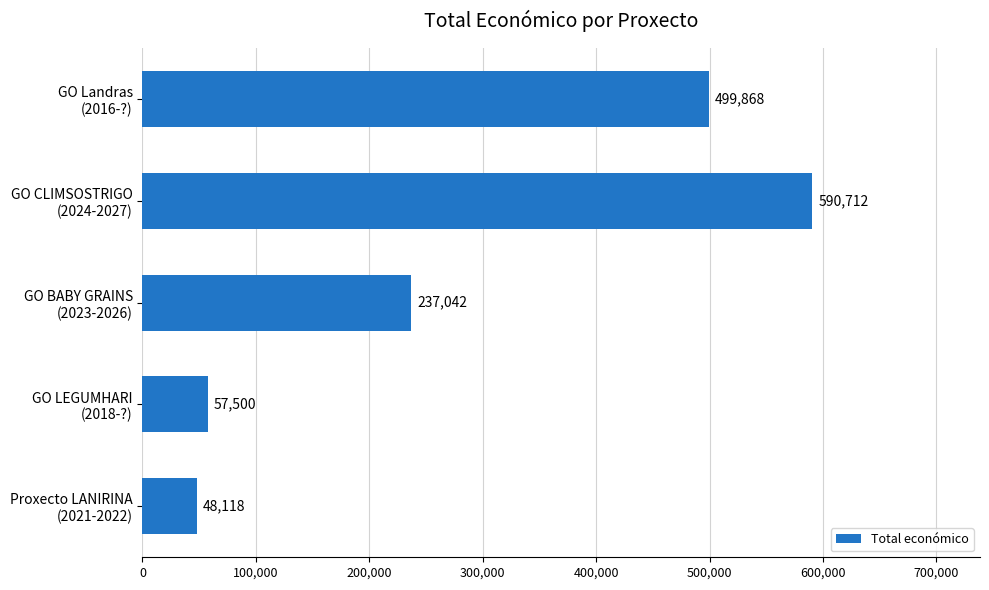

What is the minimum value shown in the chart?

48118